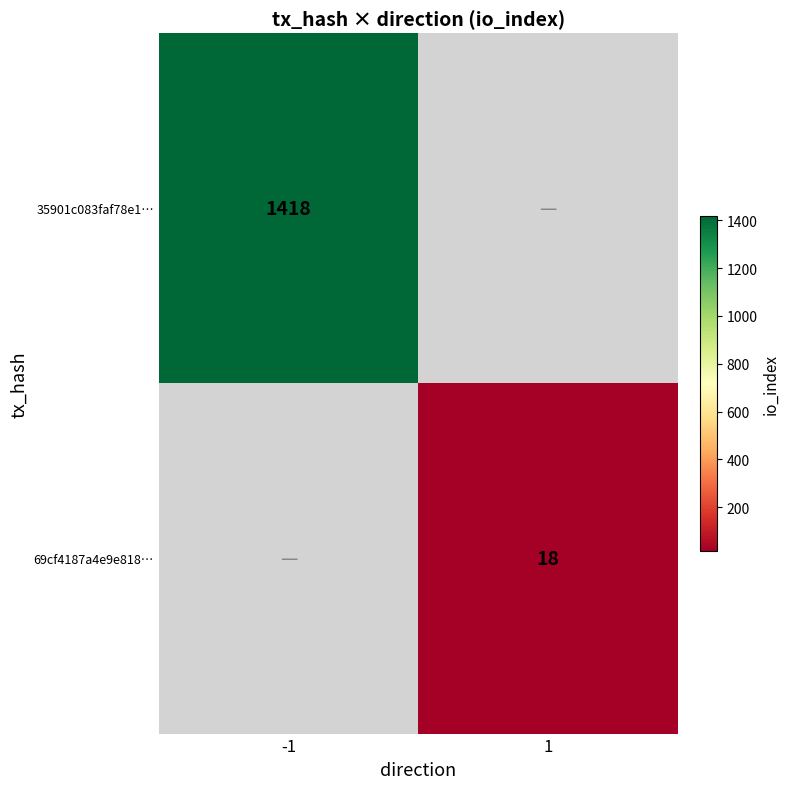

The 35901c083faf78e1… series shows 1418 at -1. True or false?

True